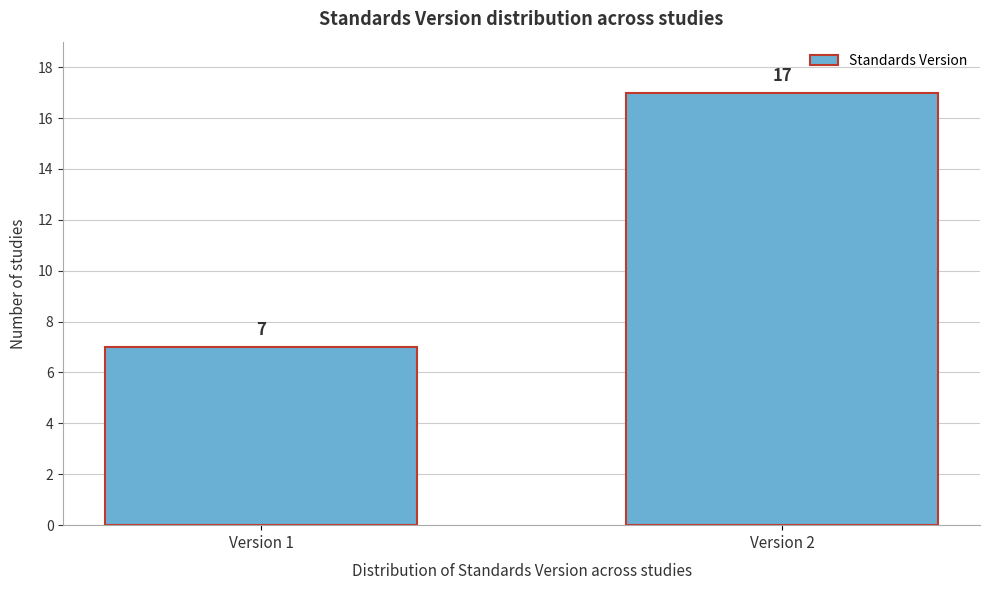

Reading right to left, extract all data points from this chart.

Version 2=17	Version 1=7